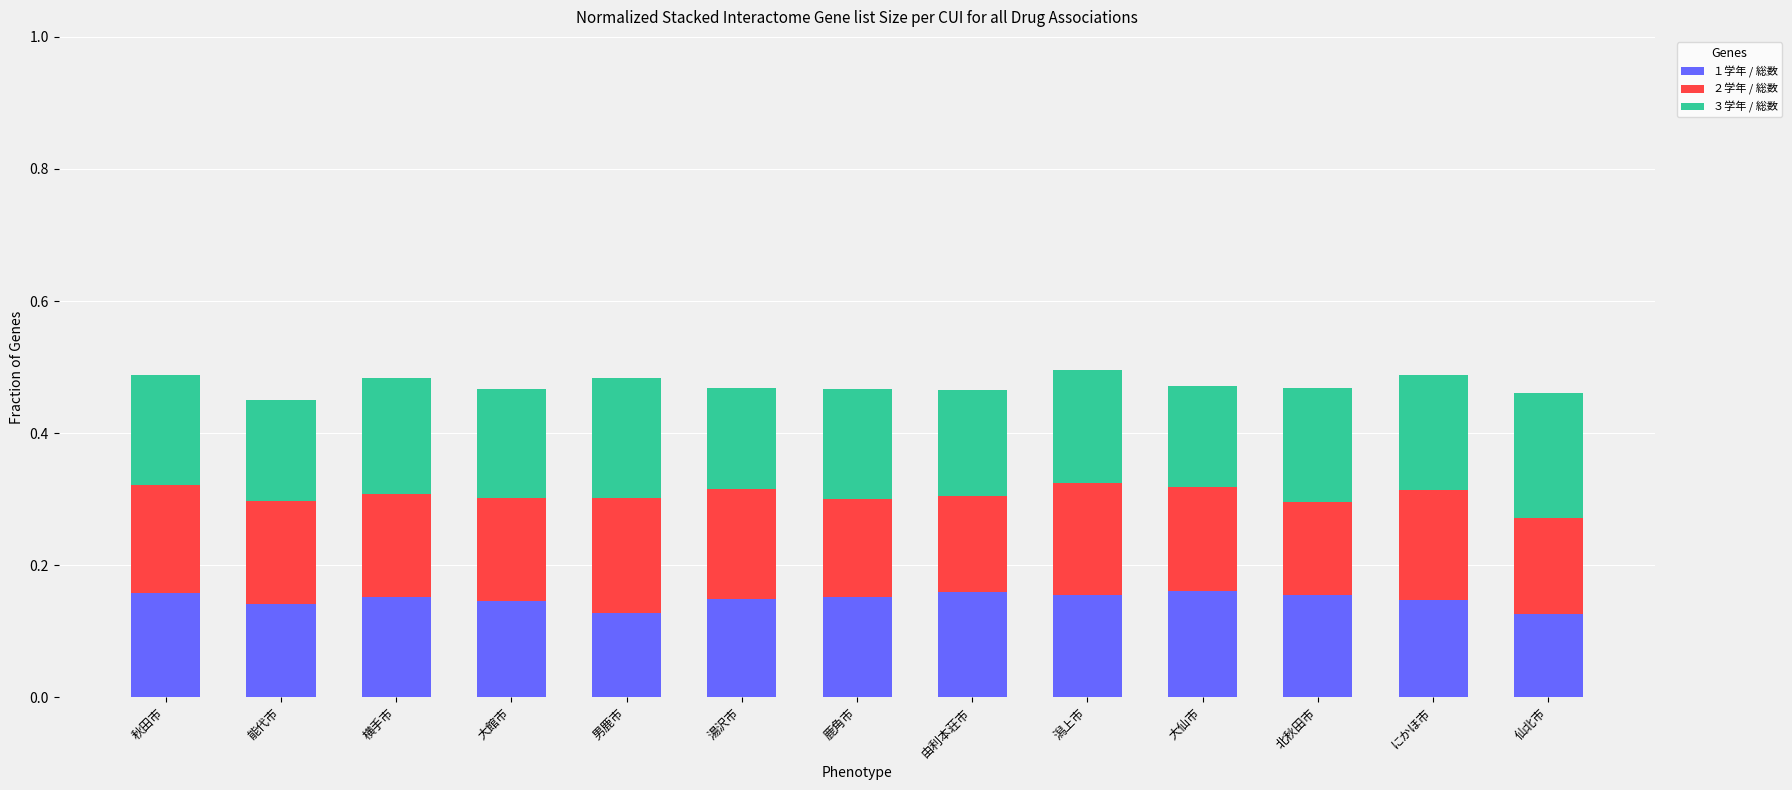

The １学年 / 総数 series shows 0.2 at 男鹿市. True or false?

False